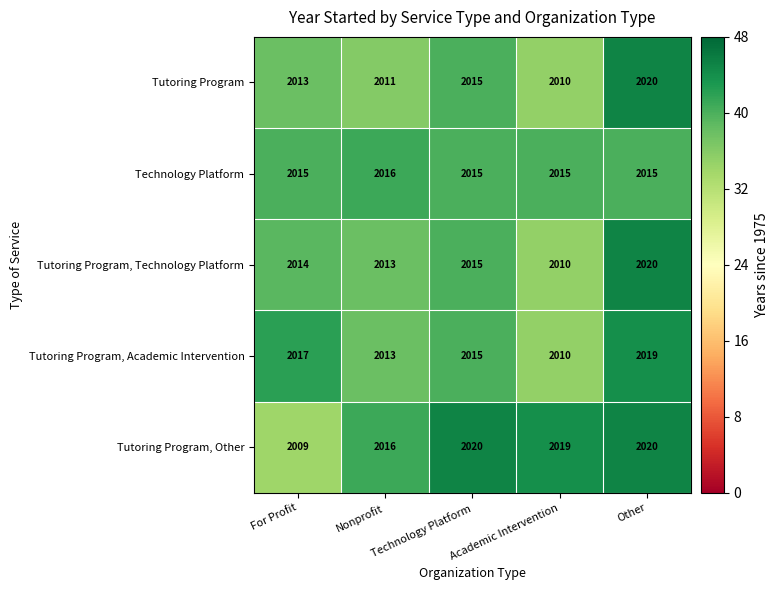

At how many categories does at least one series exceed 2009?

5